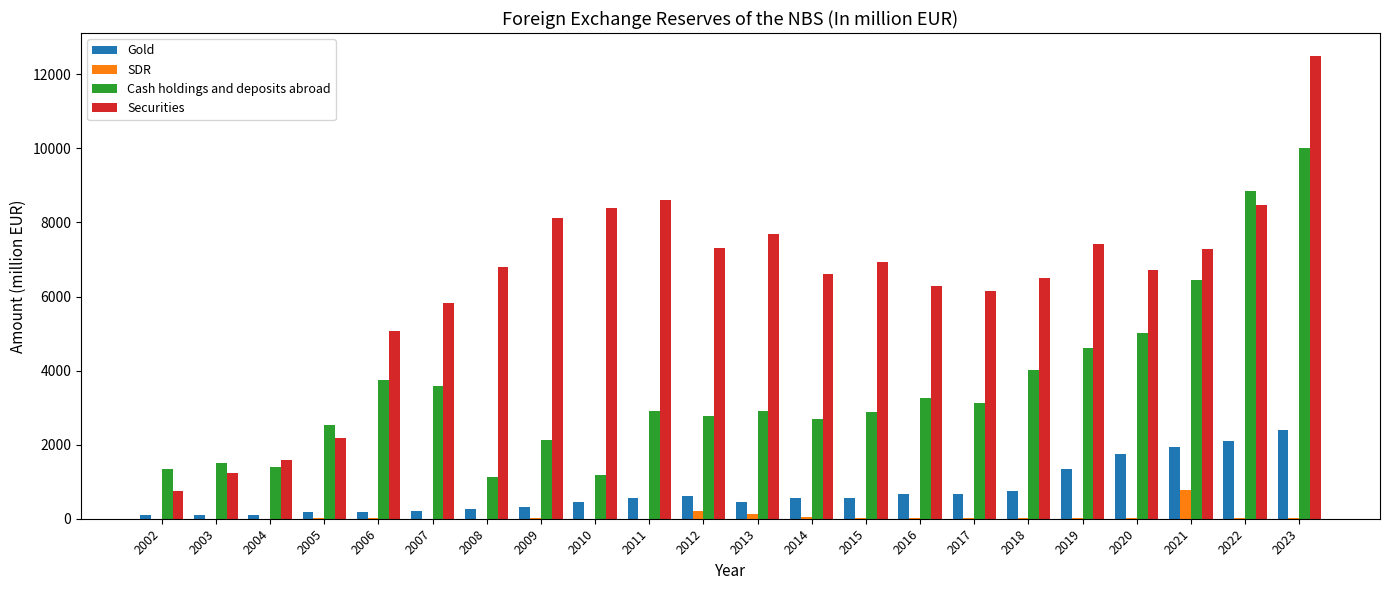

Which series changed the most between 2003 and 2014?

Securities